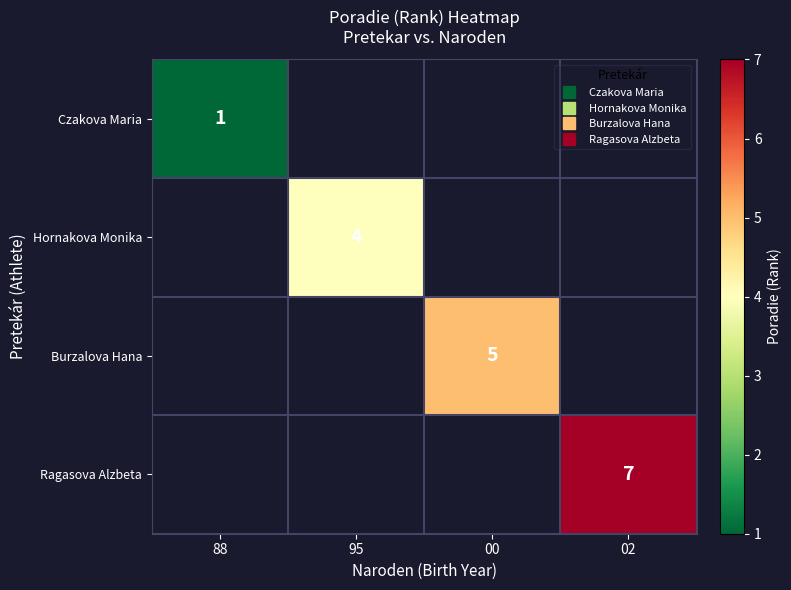

List the series in order of their overall mean, lowest first.

Czakova Maria, Hornakova Monika, Burzalova Hana, Ragasova Alzbeta